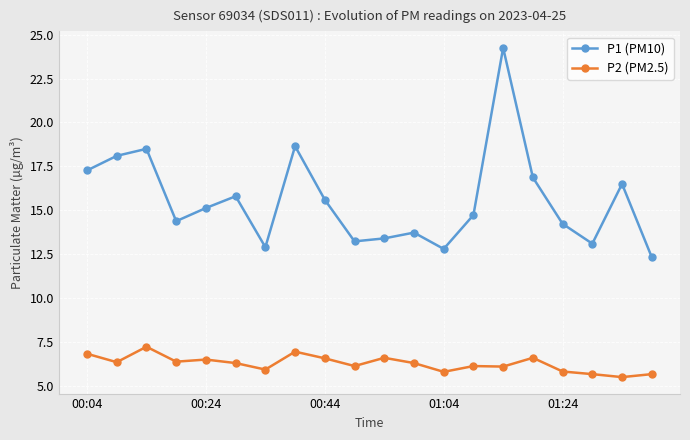

Which series has the largest total across all categories?

P1 (PM10)